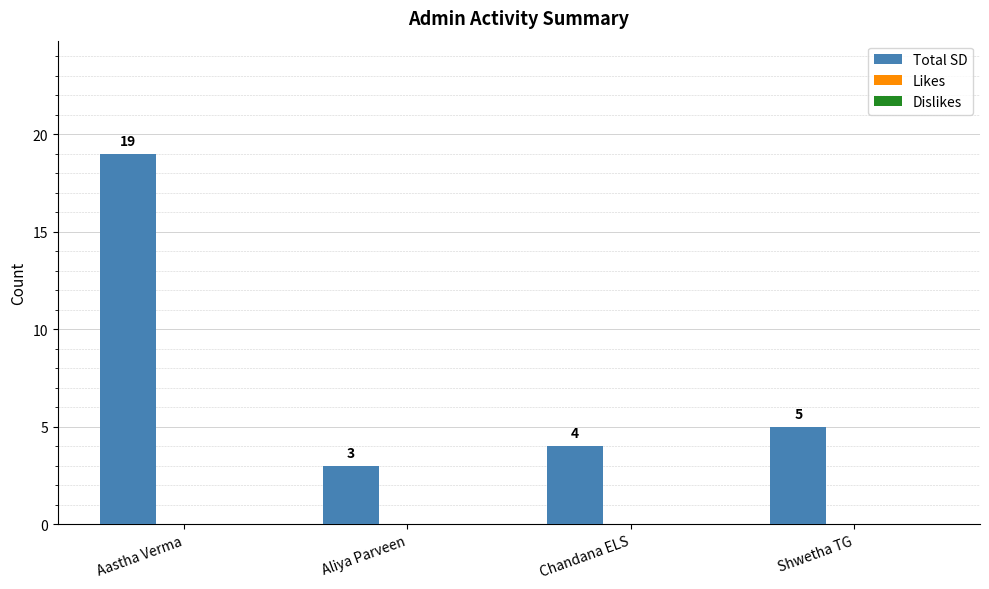

What is the label of the 3rd bar from the right?

Aliya Parveen